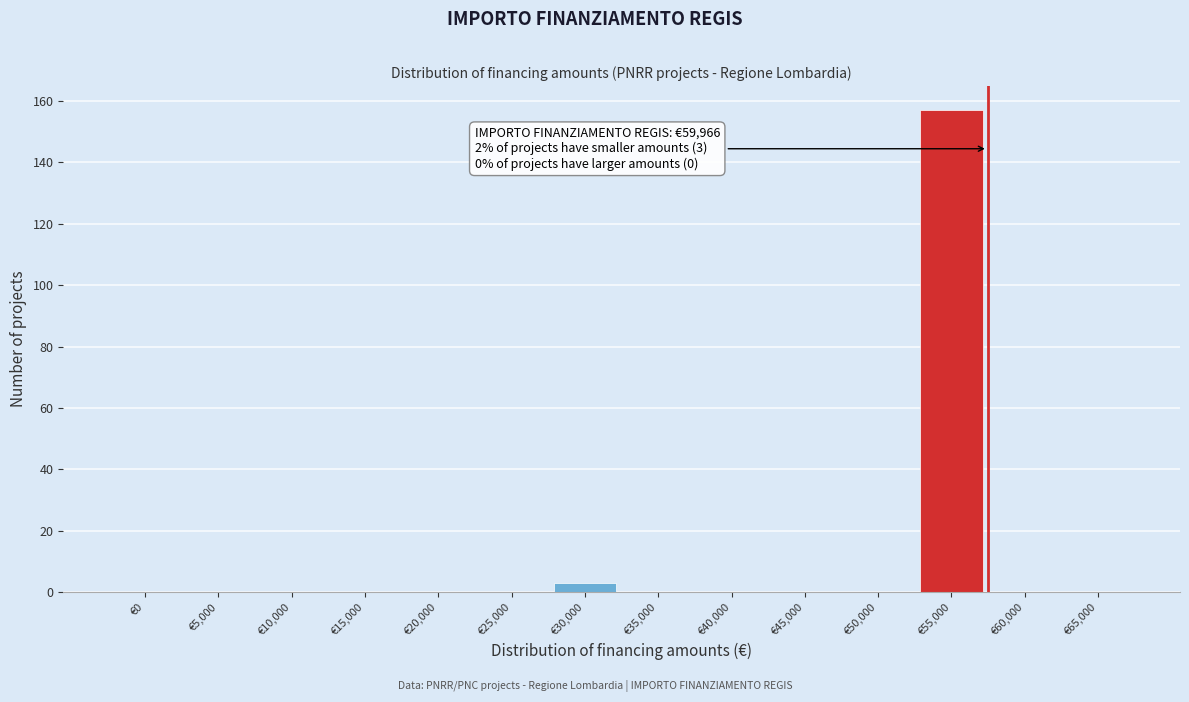

Reading left to right, transcribe all the data shown in this chart.

€0=0	€5,000=0	€10,000=0	€15,000=0	€20,000=0	€25,000=0	€30,000=3	€35,000=0	€40,000=0	€45,000=0	€50,000=0	€55,000=157	€60,000=0	€65,000=0